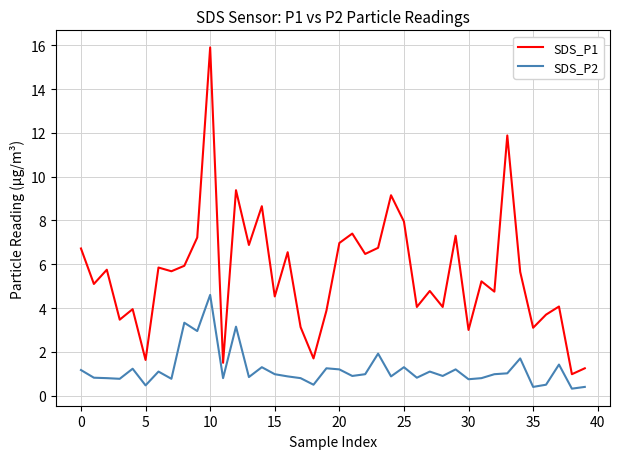

List the series in order of their peak value, lowest first.

SDS_P2, SDS_P1